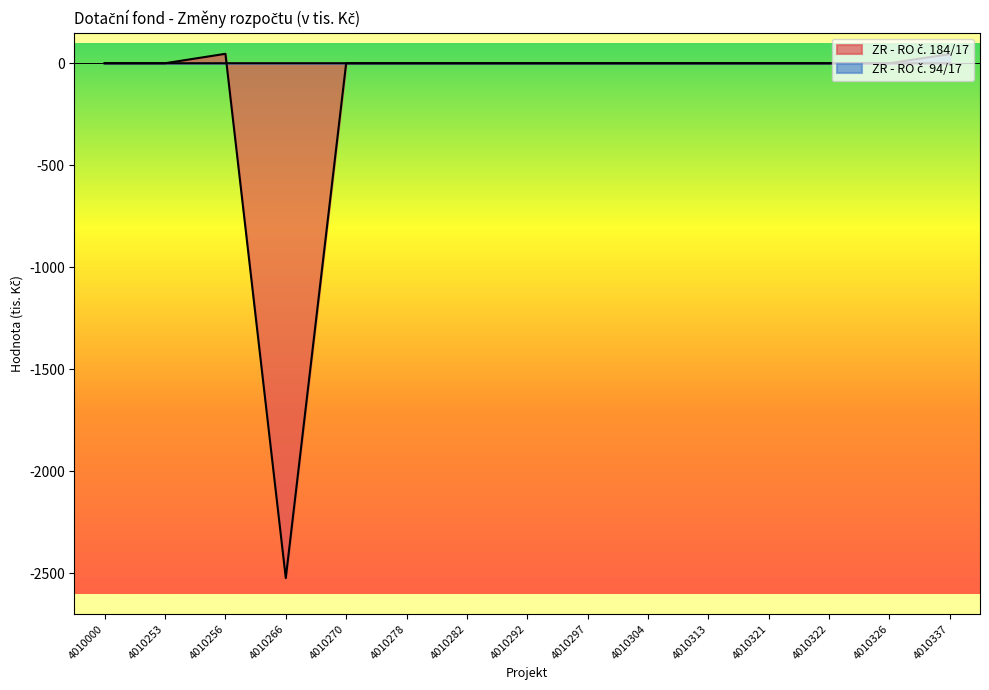

The ZR - RO č. 94/17 series shows 0.0 at 4010253. True or false?

True